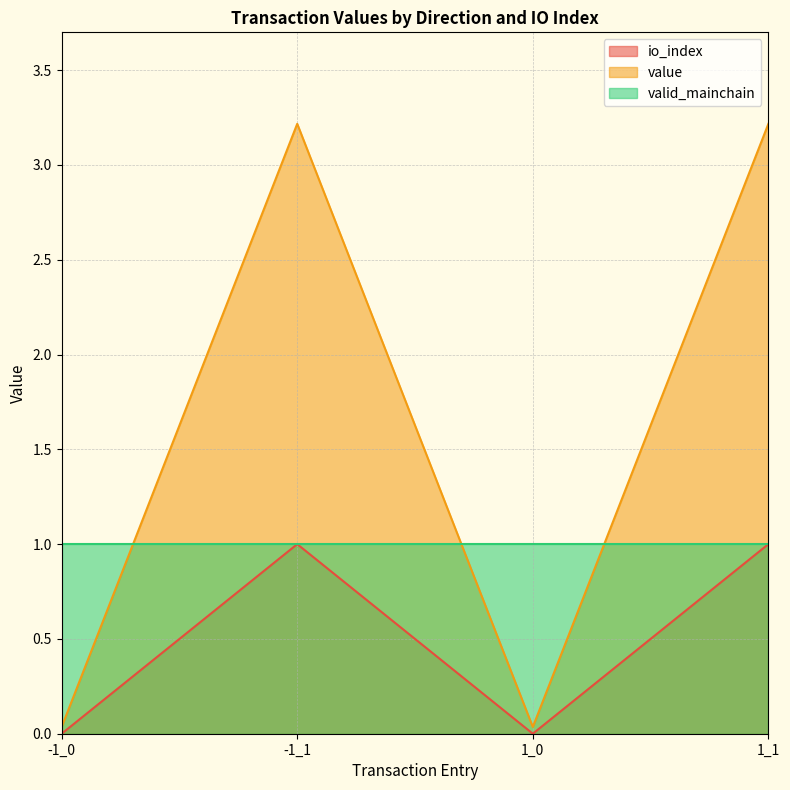

How many values in the value series are below 3?

2